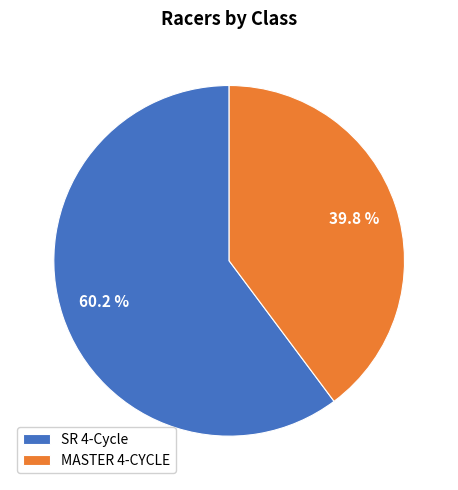

Rank the categories by value from highest to lowest.

SR 4-Cycle, MASTER 4-CYCLE